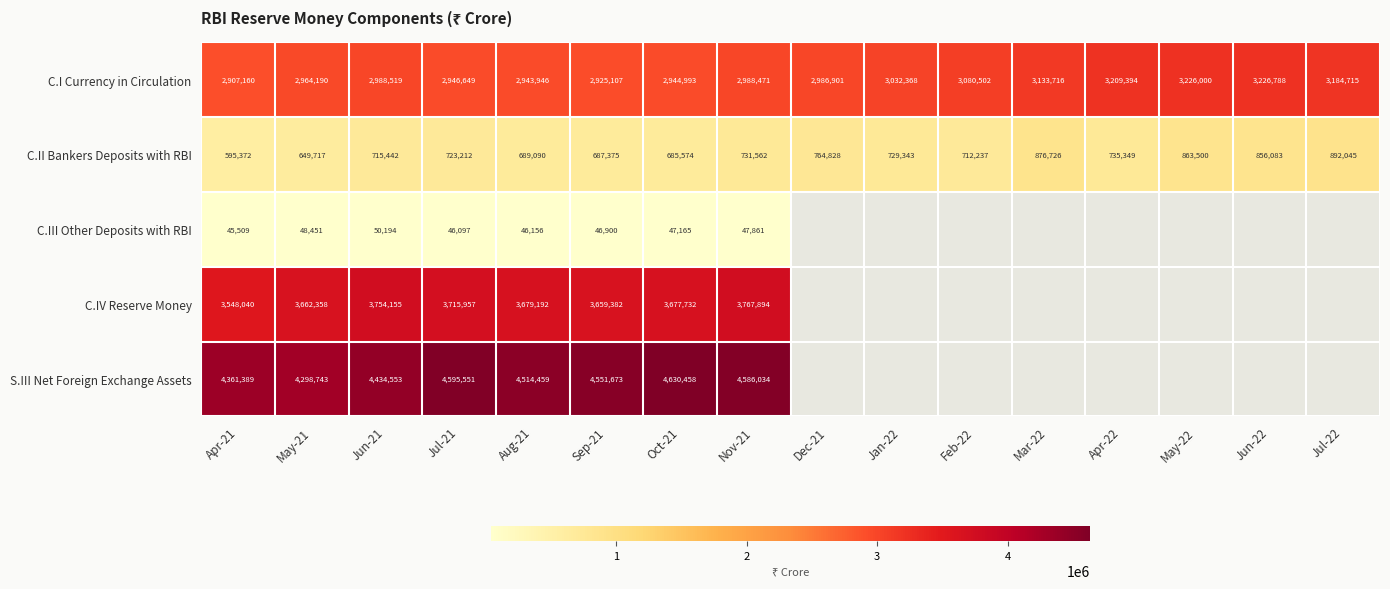

What is the difference between the highest and lowest values at Feb-22?

2368265.0